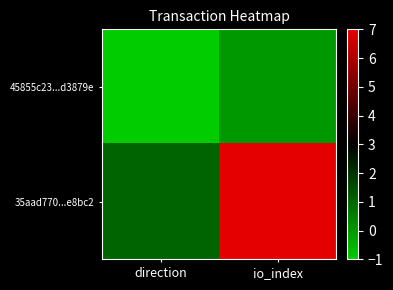

Between direction and io_index, which is larger?

io_index